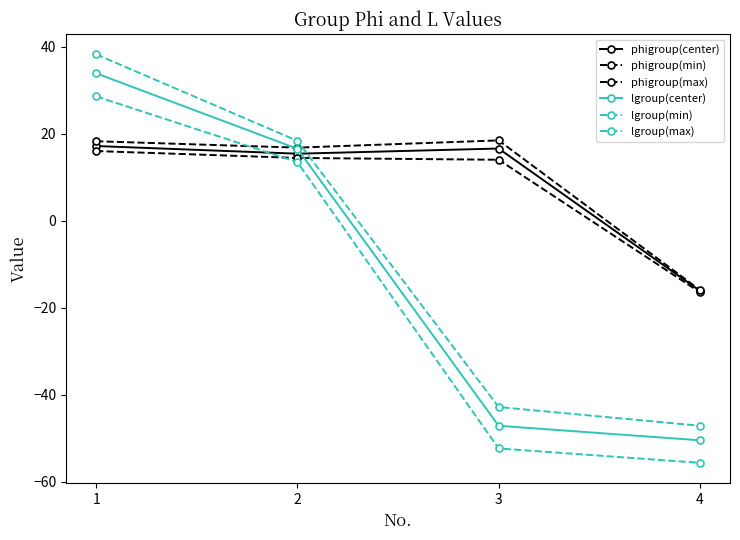

At which label does phigroup(max) first exceed 18?

1